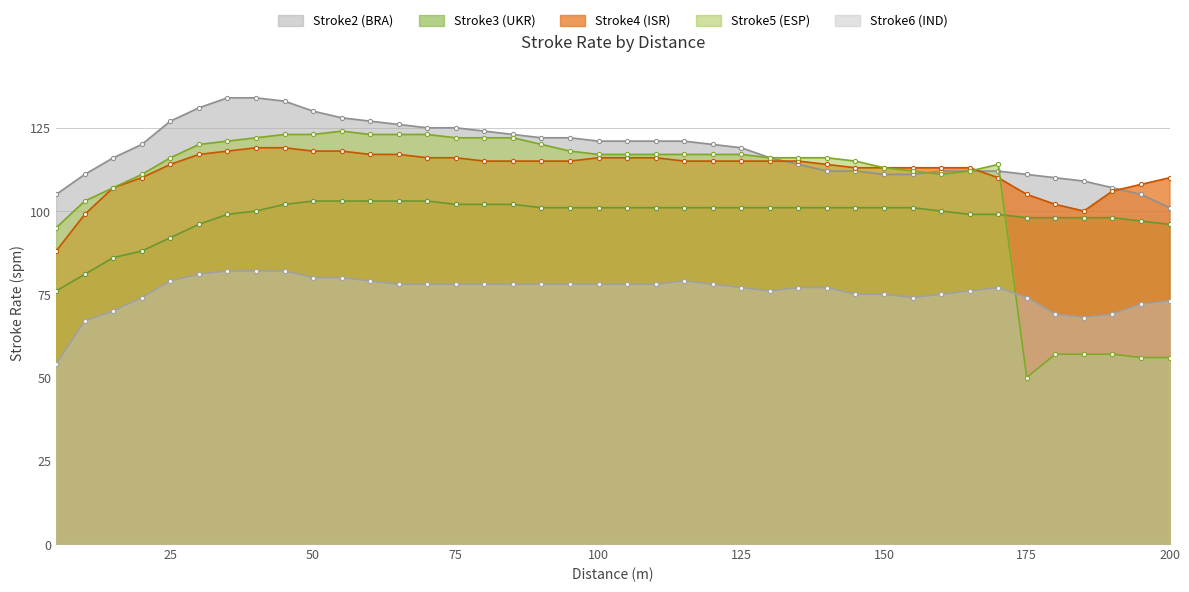

What is the average value of the Stroke6 (IND) series?

76